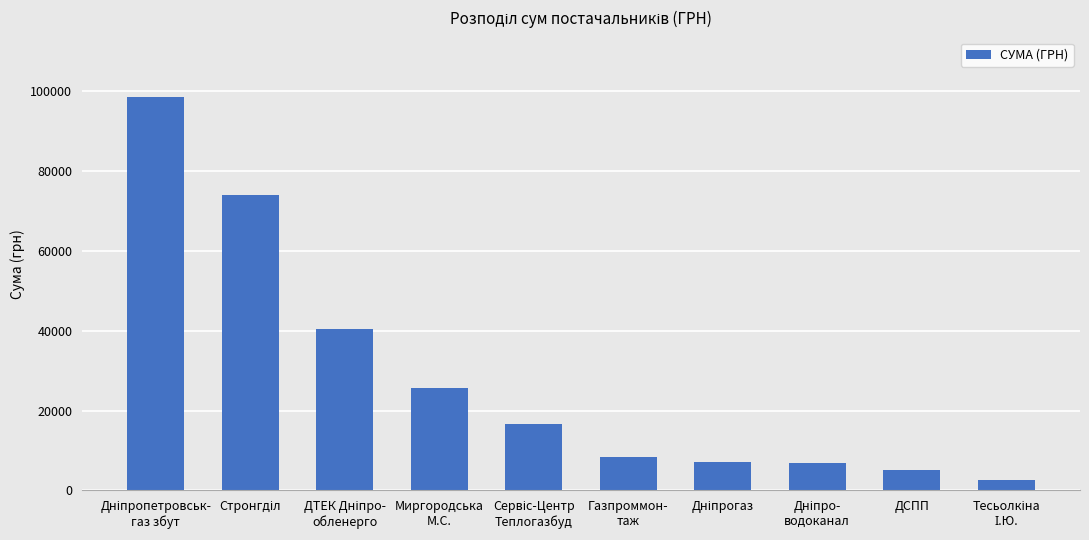

What is the maximum value shown in the chart?

98587.6